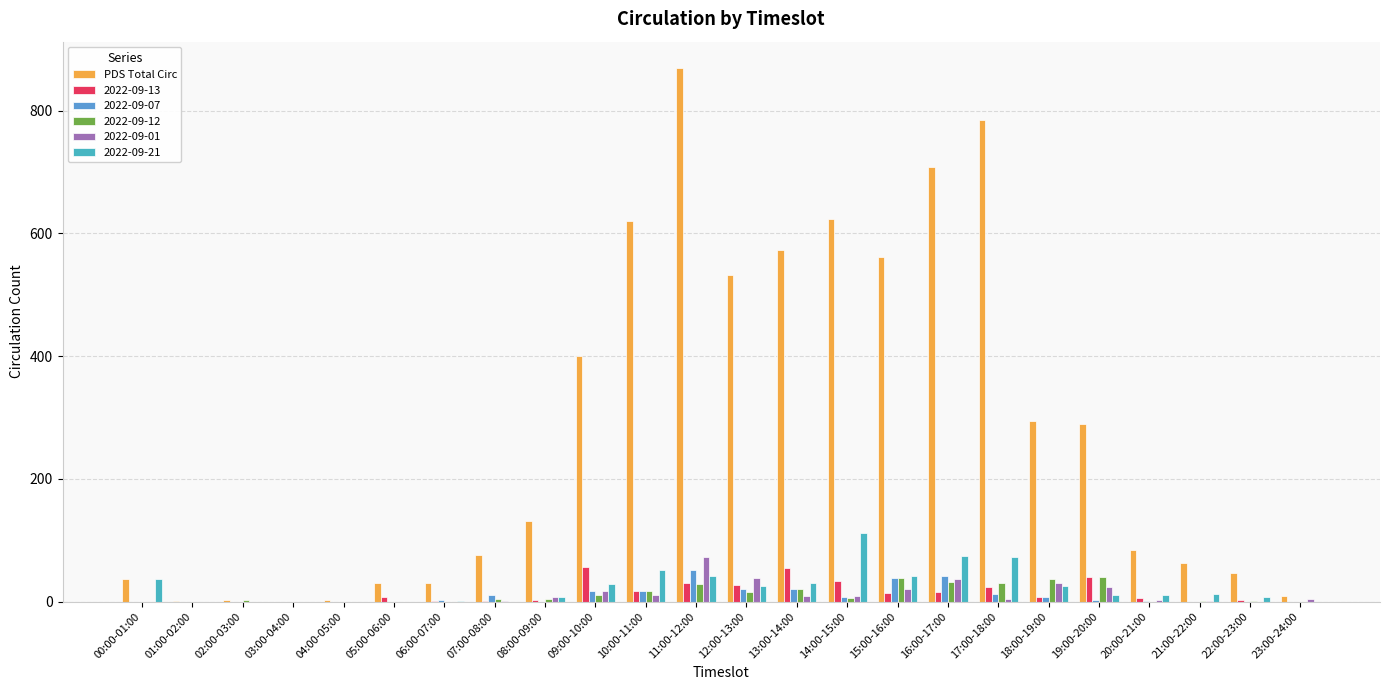

What is the label of the 18th bar from the left?

17:00-18:00